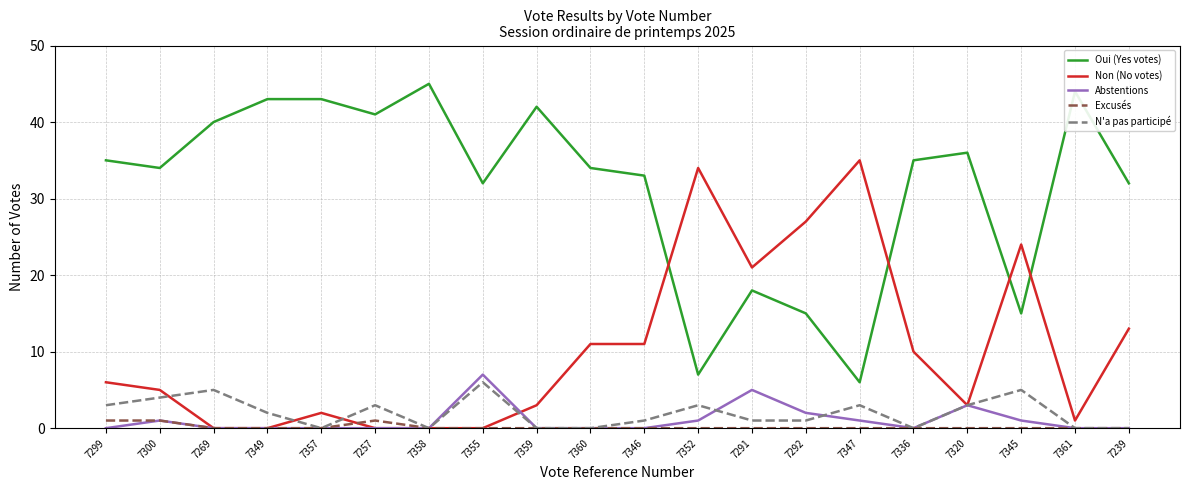

True or false: Oui (Yes votes) and Abstentions cross at least once.

False